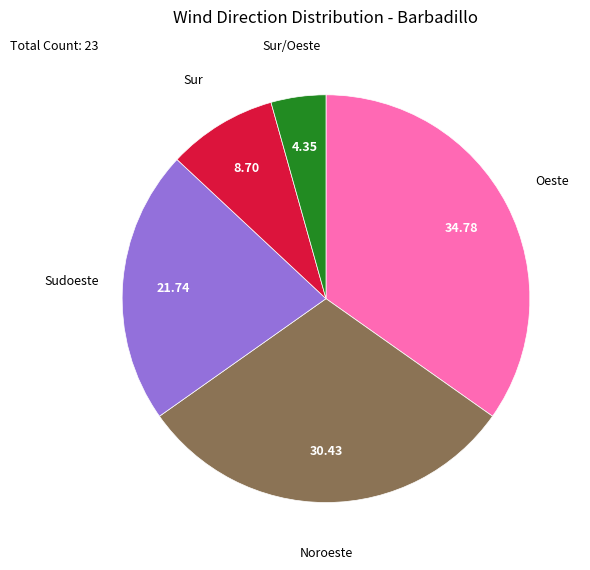

Is there any slice that represents more than half of the pie?

No